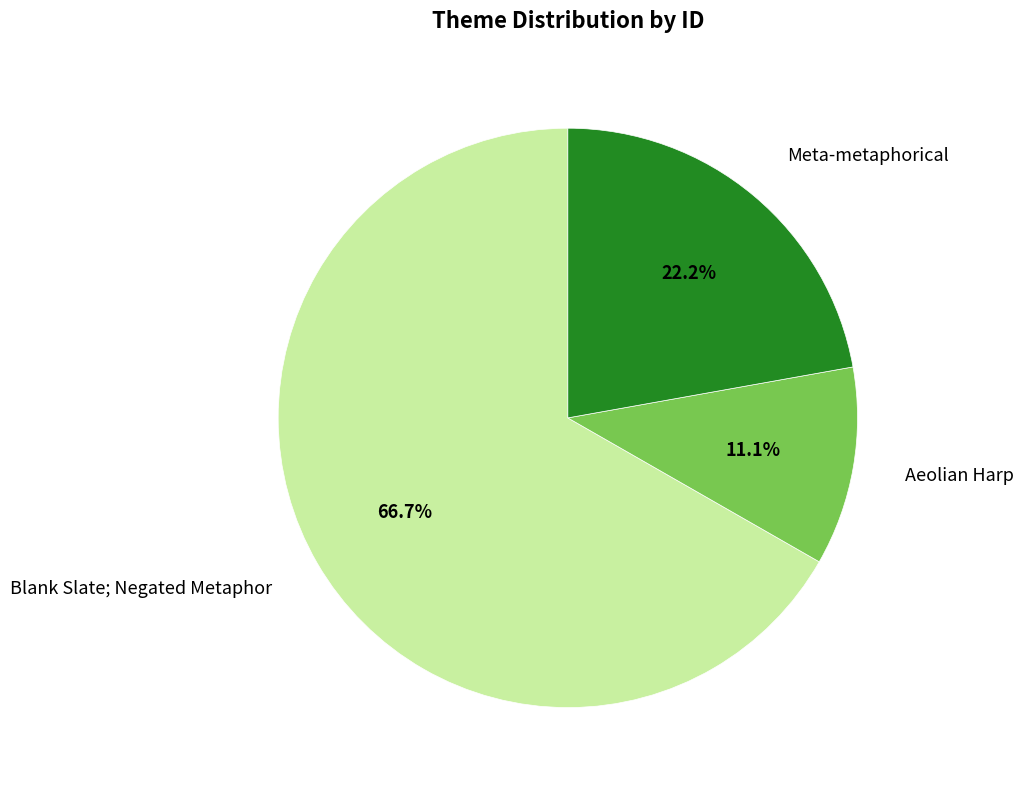

Is it true that Blank Slate; Negated Metaphor is 1% of the pie?

False